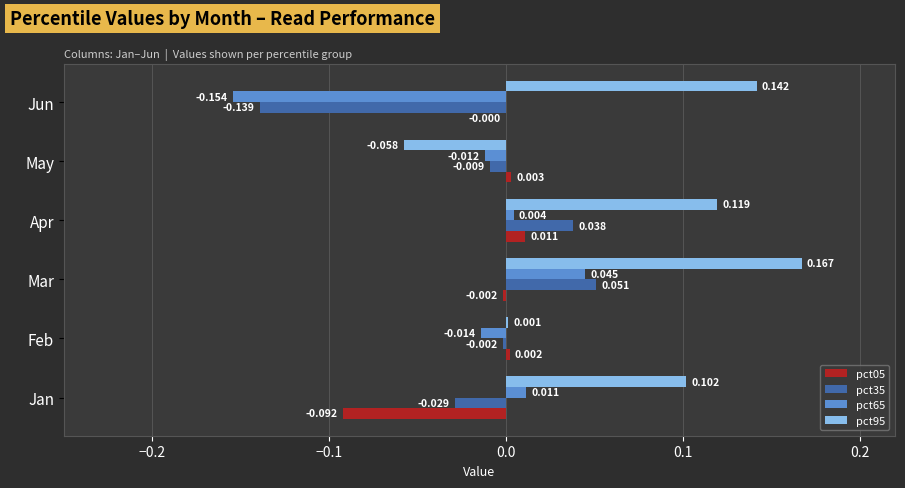

At which label is pct65 closest to 0?

Apr